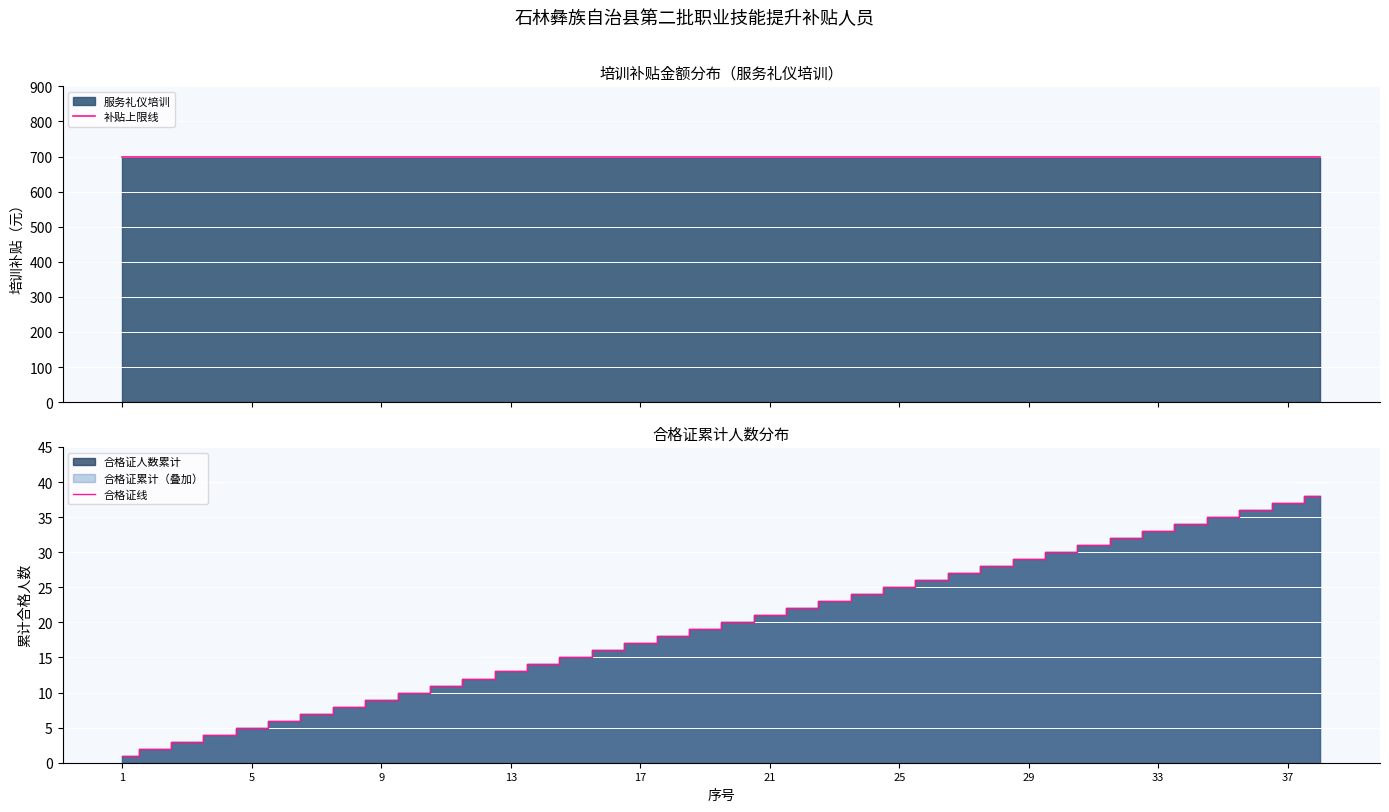

True or false: 合格证线 has a value of 6 at 10.

False